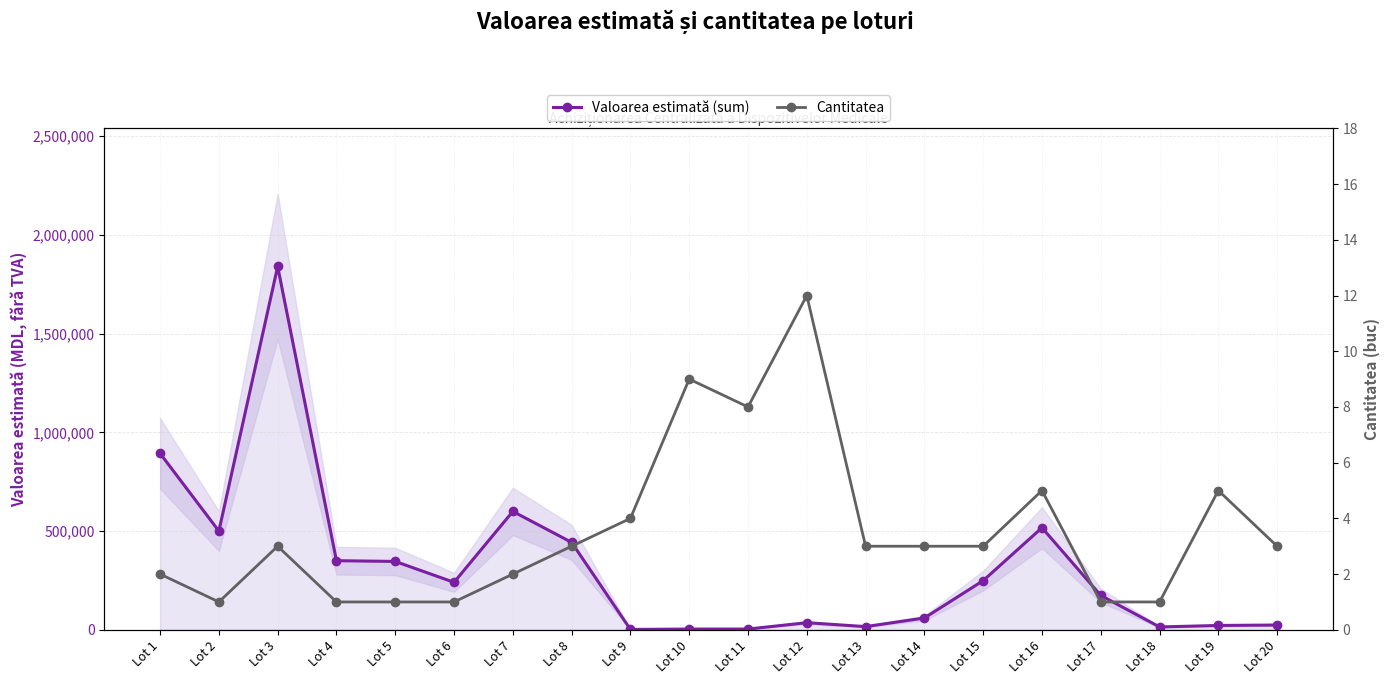

Where is Valoarea estimată (sum) nearest to the value 920924?

Lot 1